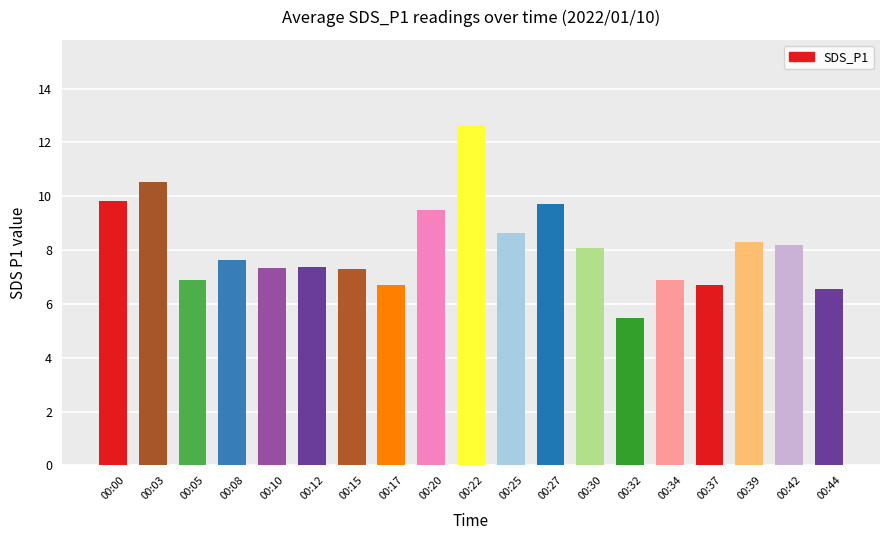

The value at 00:08 is 2.0. True or false?

False